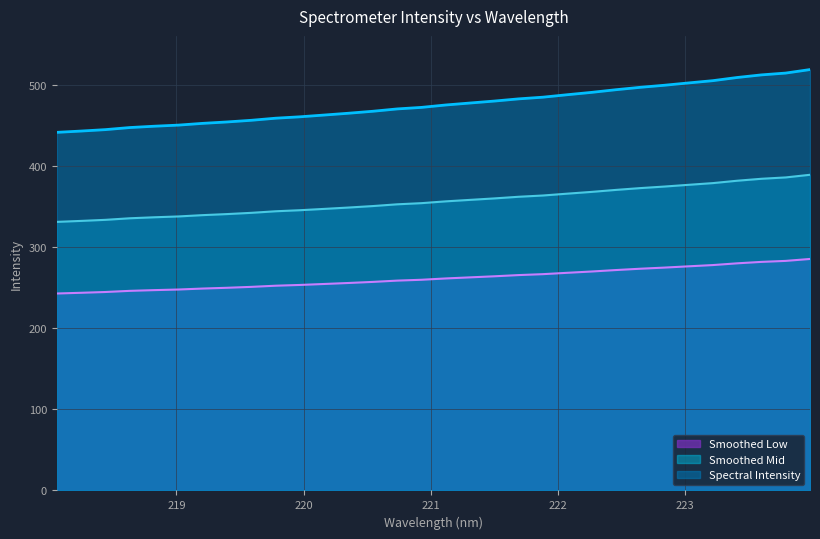

Reading left to right, extract all data points from this chart.

242.6	243.5	244.5	245.9	246.8	247.6	248.7	249.7	250.8	252.2	253.2	254.4	255.6	256.9	258.5	259.6	261.2	262.5	263.9	265.3	266.5	268.1	269.7	271.5	273.2	274.6	276.1	277.7	279.8	281.6	282.8	285.2